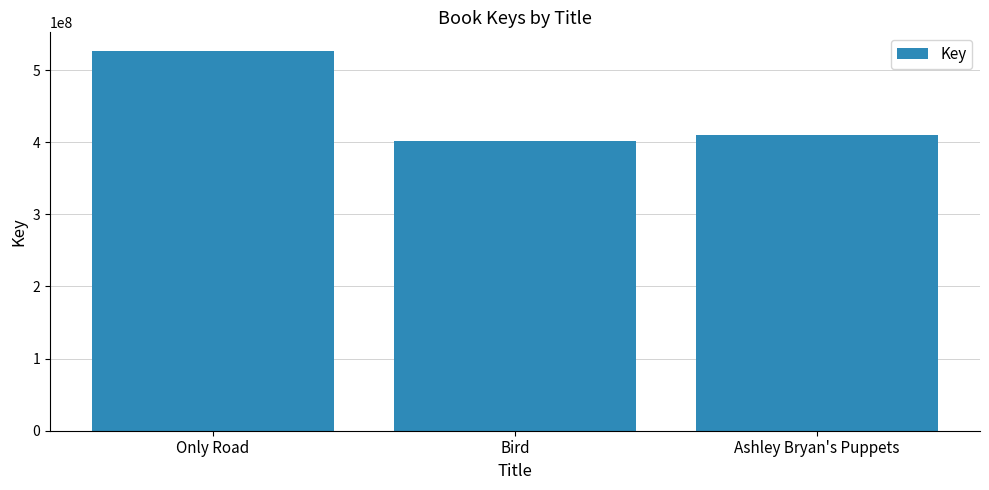

Rank the categories by value from lowest to highest.

Bird, Ashley Bryan's Puppets, Only Road